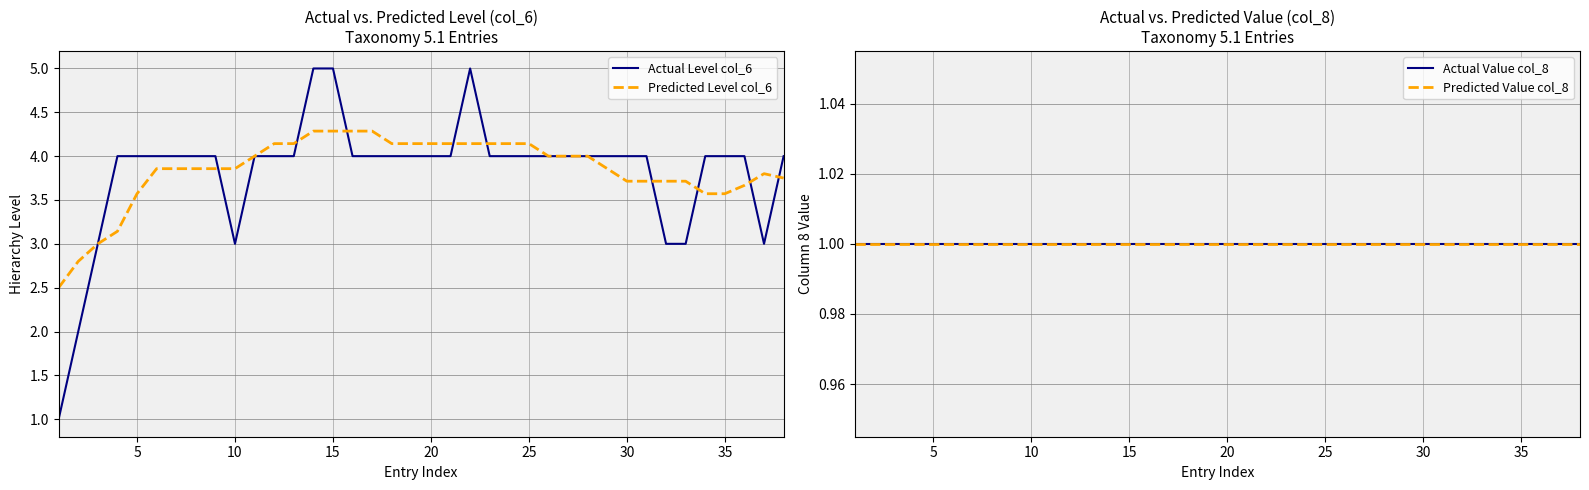

What is the minimum value for Actual Value col_8?

1.0